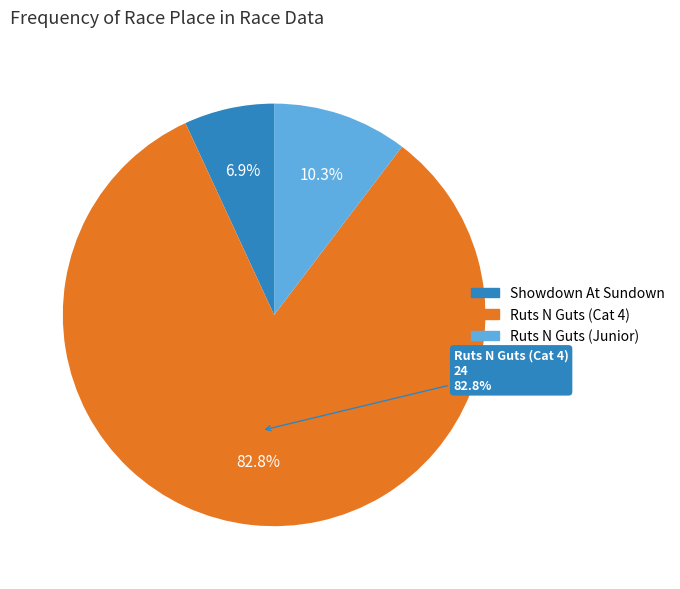

True or false: Ruts N Guts (Junior) accounts for 10% of the total.

True